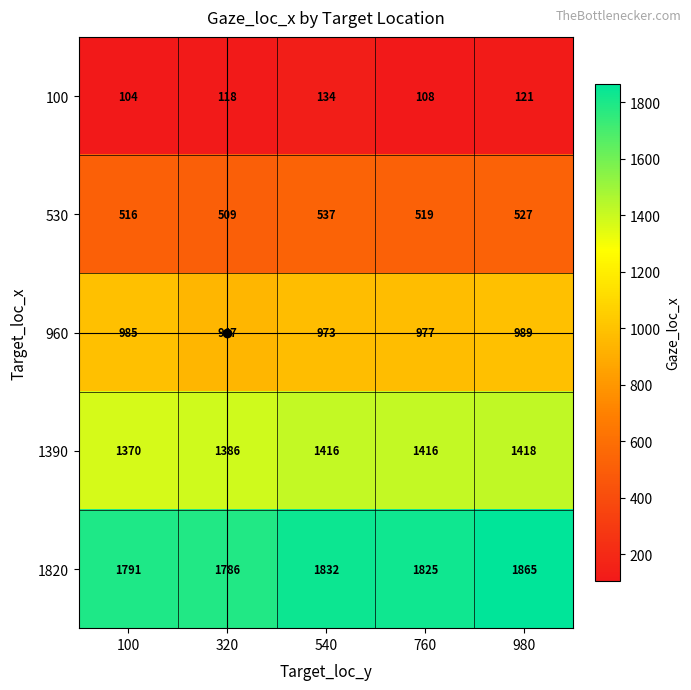

Count the number of categories in the chart.

5